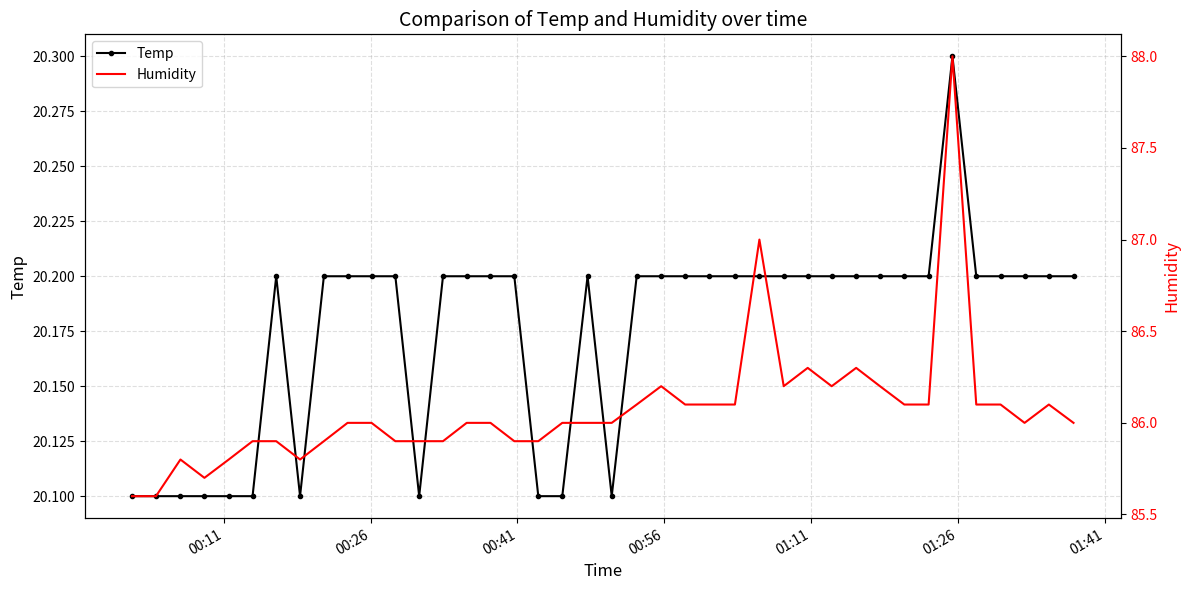

Which series has the largest total across all categories?

Humidity